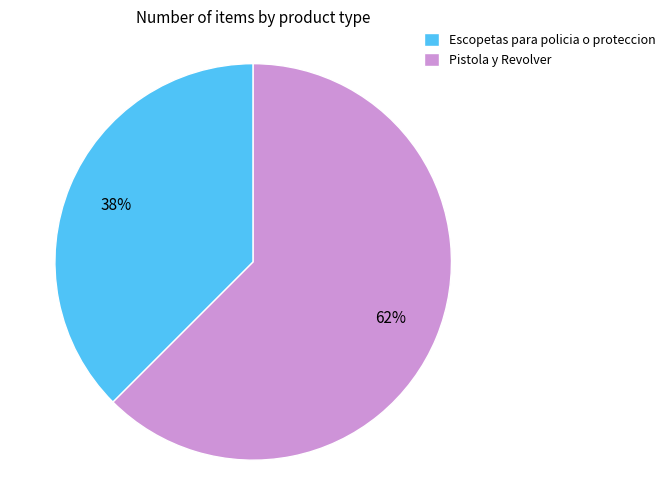

Which category accounts for the majority?

Pistola y Revolver